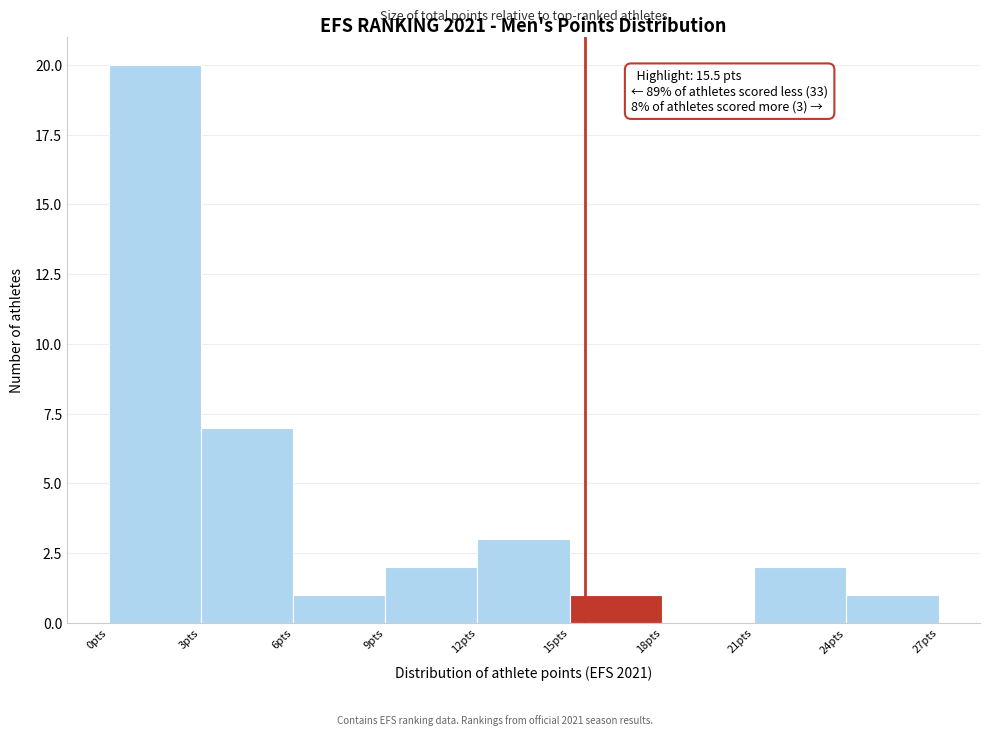

Over which range of the x-axis is the bar tallest?

0 to 3